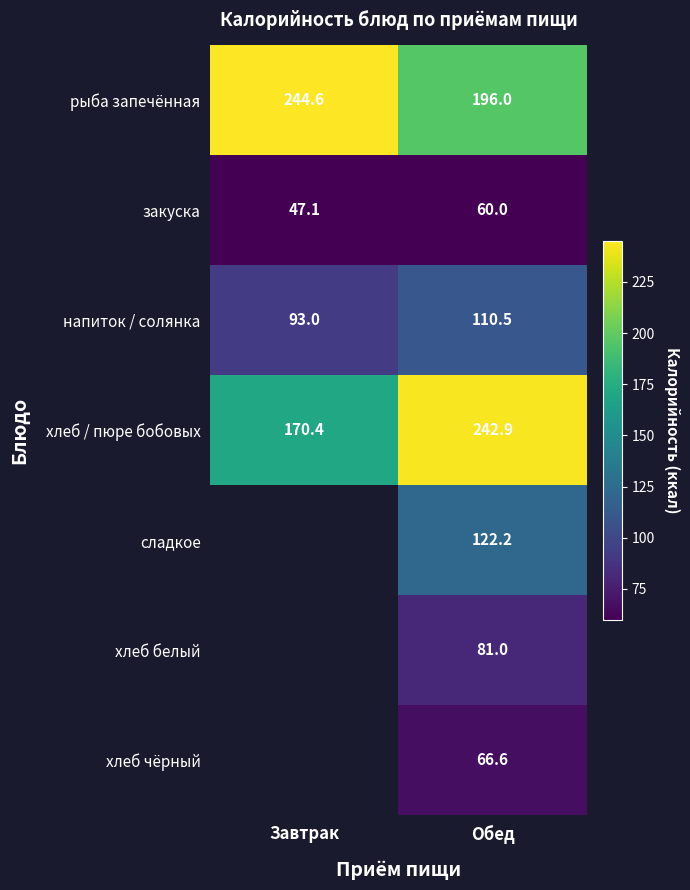

What is the maximum value shown in the chart?

244.6